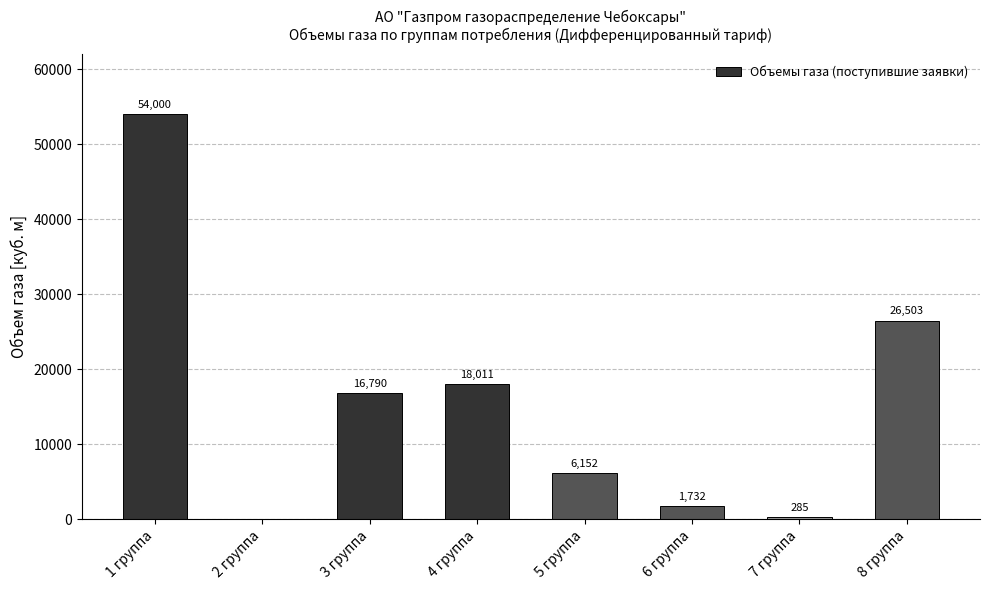

At which label does the data first exceed 16789?

1 группа